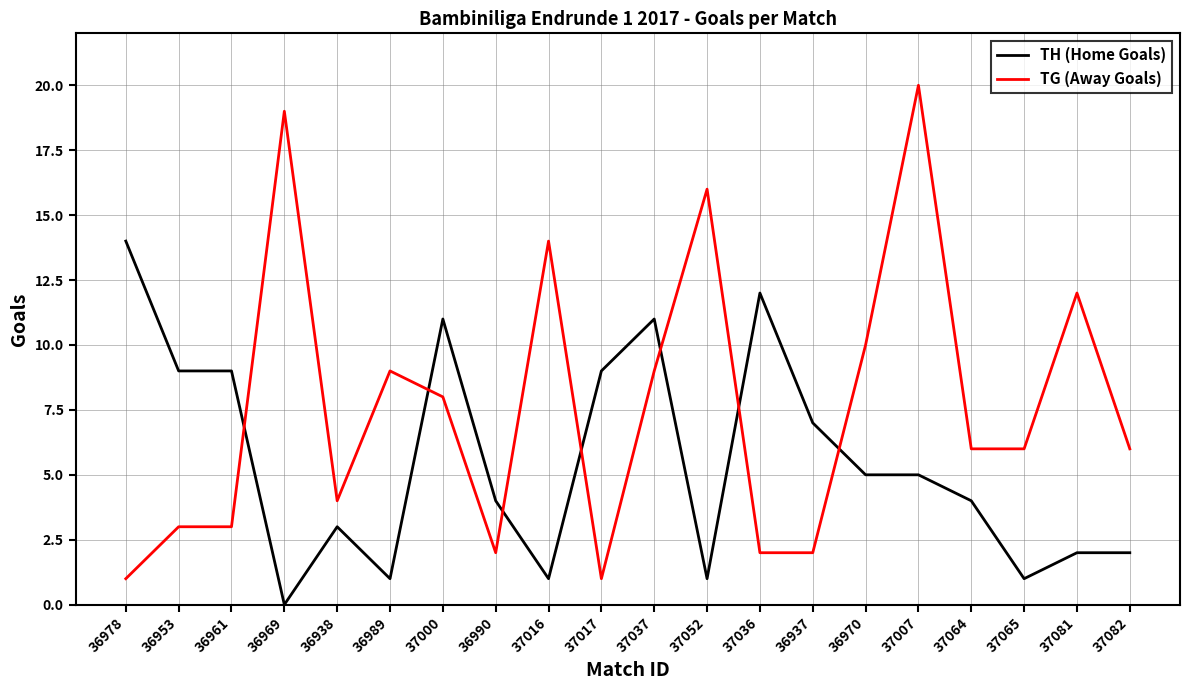

Where does the TG (Away Goals) series first go above 6?

36969